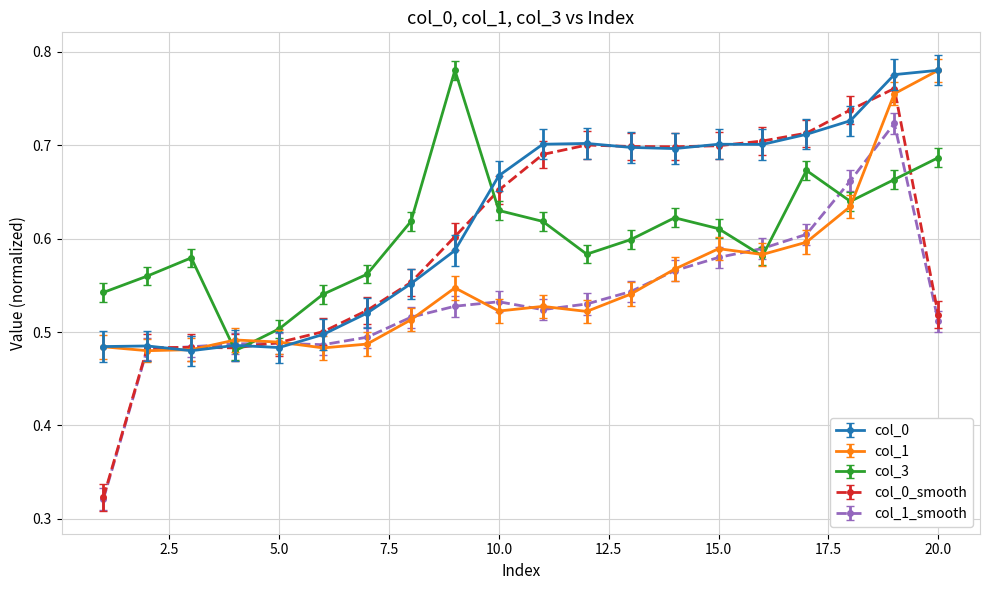

Count the col_1 values in the range 0 to 1.

20